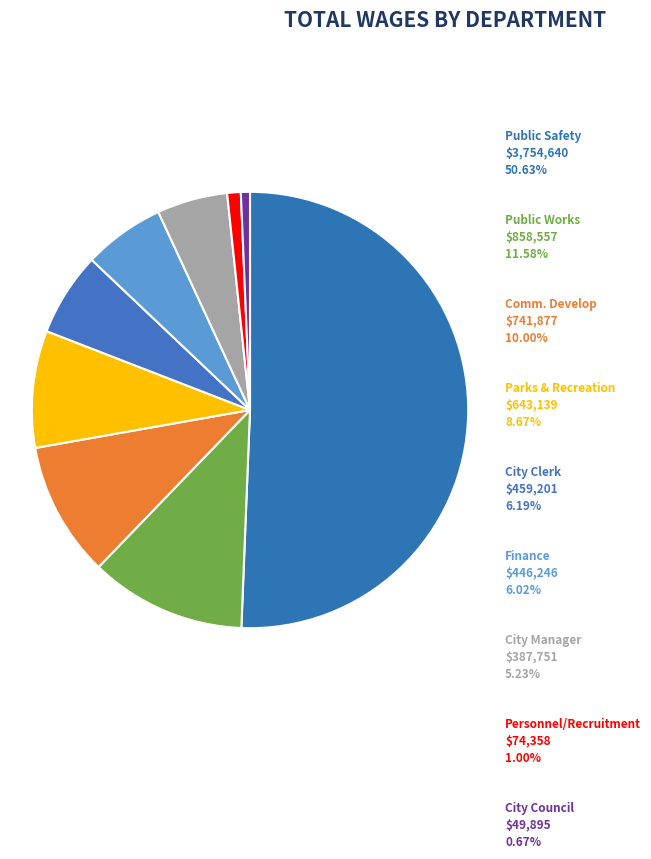

Which slice is the largest?

Public Safety